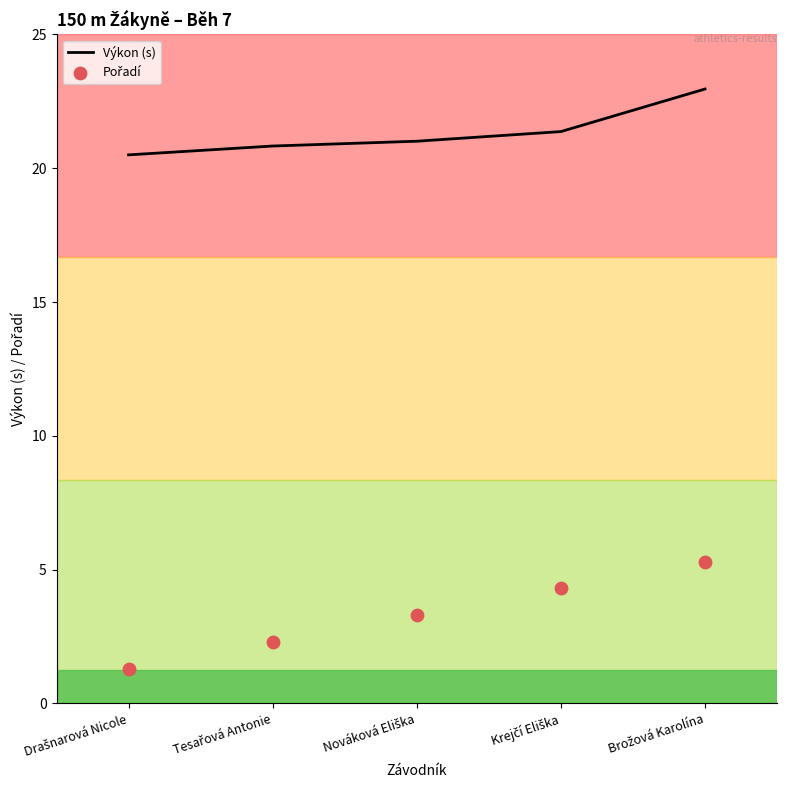

Which series reaches the minimum Y coordinate?

Pořadí